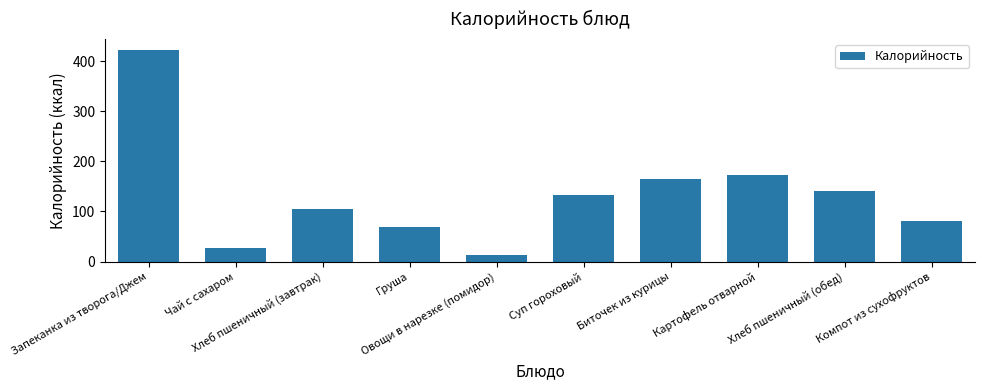

What is the value of the 7th bar from the left?

164.3